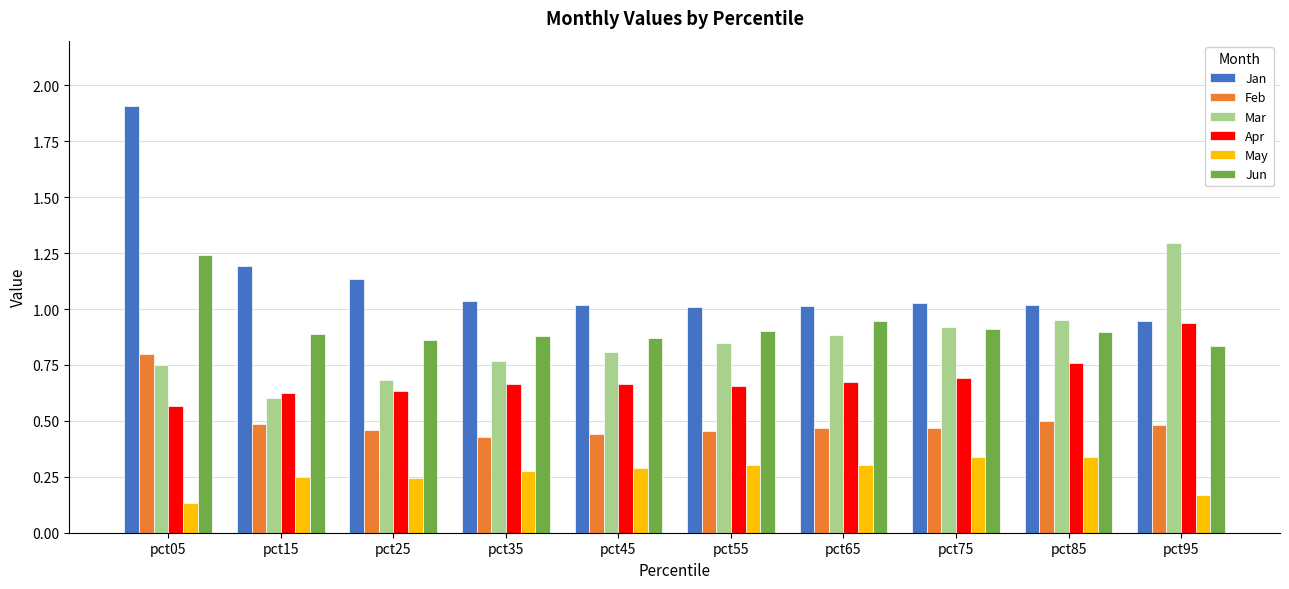

What is the sum of all Feb values?

5.0